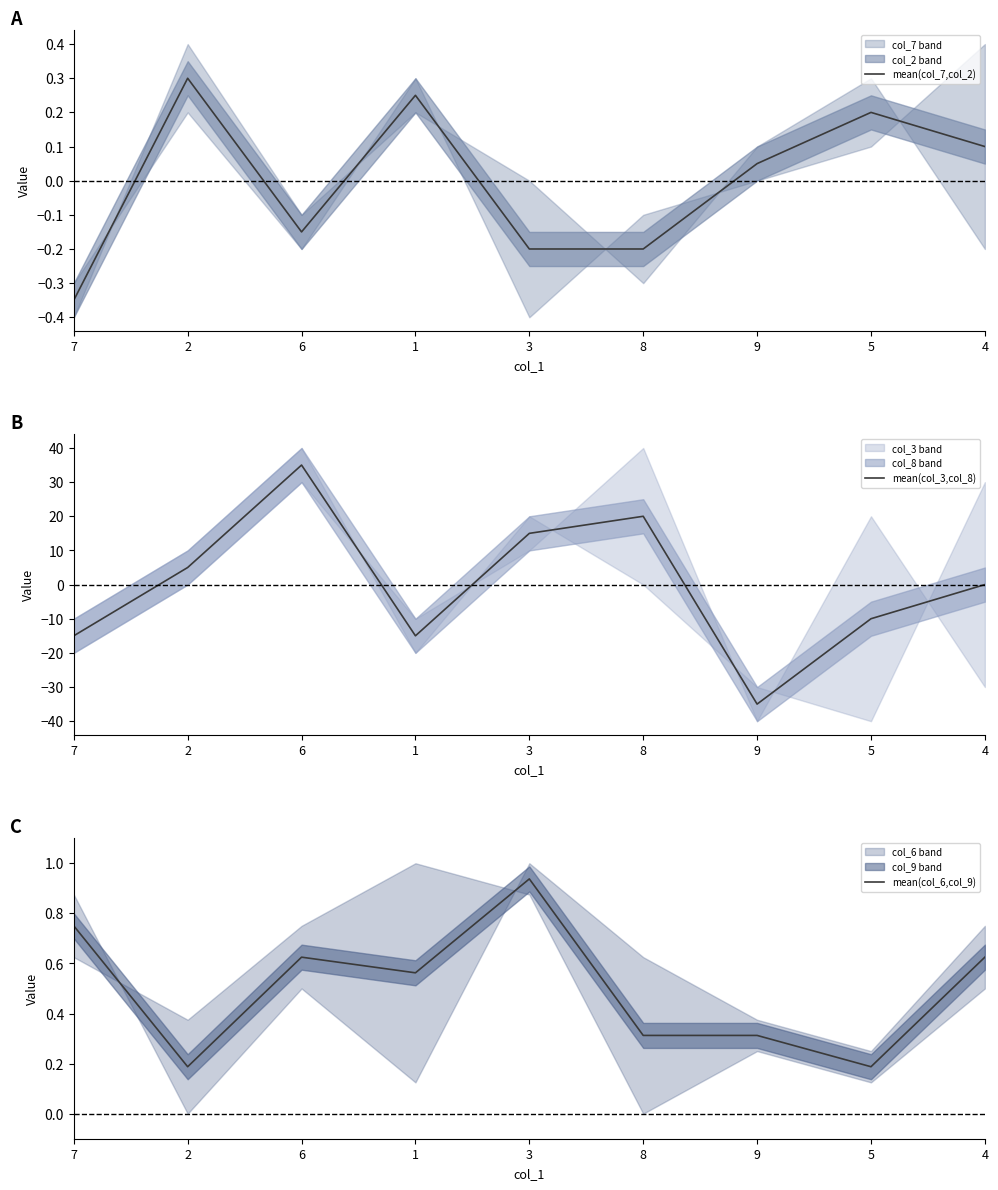

Reading right to left, what are all the values shown in this chart?

mean(col_7,col_2): 0.1	0.2	0.0	-0.2	-0.2	0.2	-0.1	0.3	-0.3
mean(col_3,col_8): 0.0	-10.0	-35.0	20.0	15.0	-15.0	35.0	5.0	-15.0
mean(col_6,col_9): 0.6	0.2	0.3	0.3	0.9	0.6	0.6	0.2	0.7